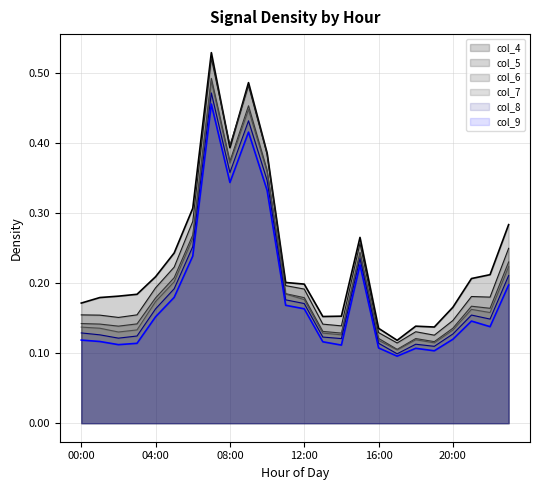

At 11:00, list the series in order from smallest to largest.

col_9, col_8, col_7, col_6, col_5, col_4